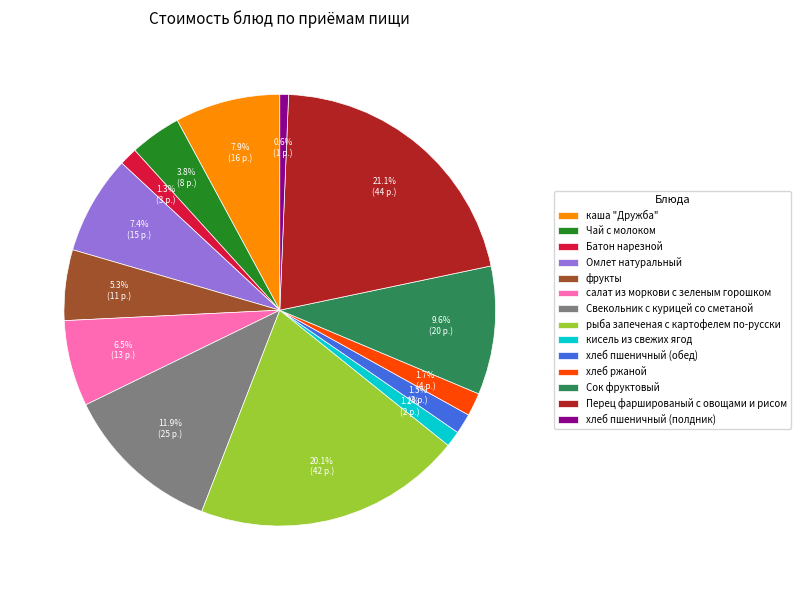

Between хлеб пшеничный (полдник) and кисель из свежих ягод, which is larger?

кисель из свежих ягод